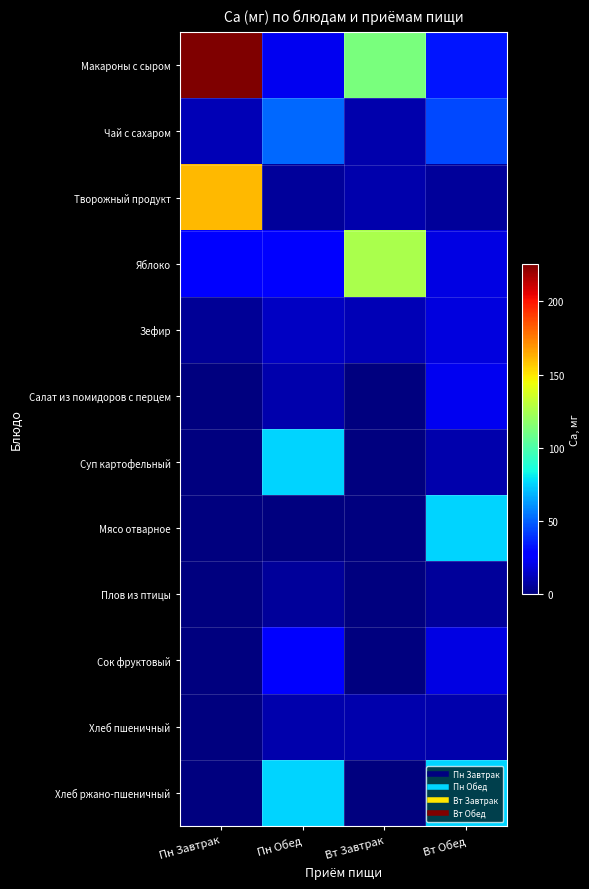

Reading left to right, list all the values displayed in this chart.

Макароны с сыром: Пн Завтрак=225.5	Пн Обед=22.7	Вт Завтрак=112.3	Вт Обед=33.4
Чай с сахаром: Пн Завтрак=10.9	Пн Обед=51.2	Вт Завтрак=9.4	Вт Обед=44.1
Творожный продукт: Пн Завтрак=161.2	Пн Обед=5.6	Вт Завтрак=9.0	Вт Обед=5.8
Яблоко: Пн Завтрак=28.8	Пн Обед=28.0	Вт Завтрак=125.8	Вт Обед=19.9
Зефир: Пн Завтрак=5.0	Пн Обед=14.0	Вт Завтрак=11.2	Вт Обед=19.2
Салат из помидоров с перцем: Пн Завтрак=0.0	Пн Обед=9.4	Вт Завтрак=0.0	Вт Обед=22.2
Суп картофельный: Пн Завтрак=0.0	Пн Обед=75.0	Вт Завтрак=0.0	Вт Обед=9.4
Мясо отварное: Пн Завтрак=0.0	Пн Обед=0.0	Вт Завтрак=0.0	Вт Обед=75.0
Плов из птицы: Пн Завтрак=0.0	Пн Обед=5.6	Вт Завтрак=0.0	Вт Обед=5.8
Сок фруктовый: Пн Завтрак=0.0	Пн Обед=28.0	Вт Завтрак=0.0	Вт Обед=19.9
Хлеб пшеничный: Пн Завтрак=0.0	Пн Обед=9.4	Вт Завтрак=9.4	Вт Обед=9.4
Хлеб ржано-пшеничный: Пн Завтрак=0.0	Пн Обед=75.0	Вт Завтрак=0.0	Вт Обед=75.0